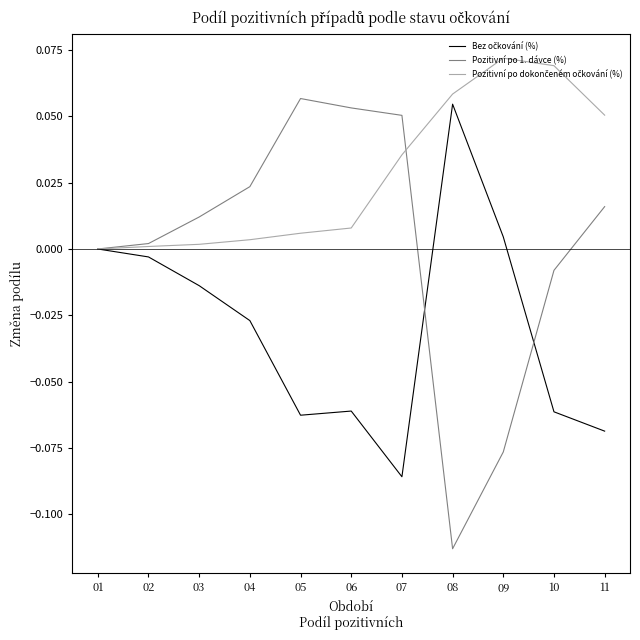

True or false: Pozitivní po 1. dávce (%) has a value of 0.0 at 03.

True